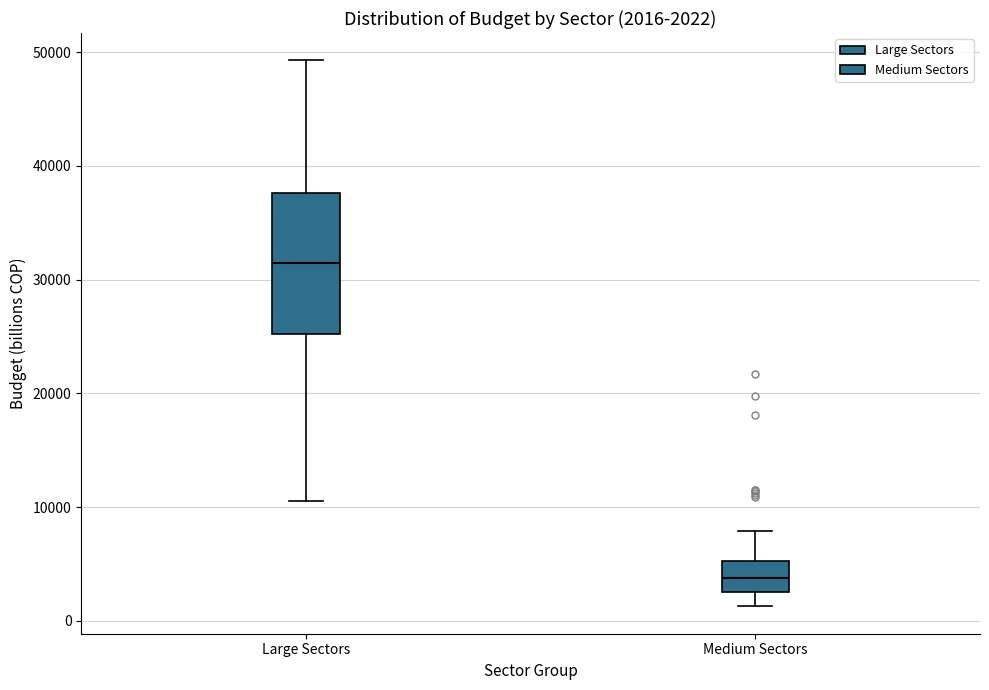

Which box has the highest median line?

Large Sectors